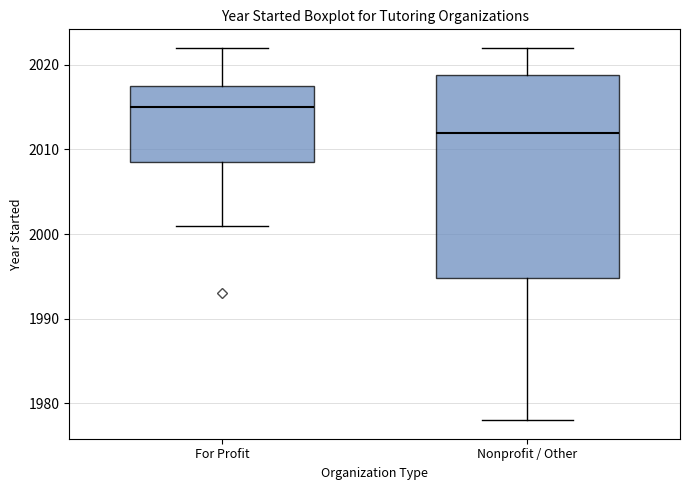

Reading left to right, read every box against the y-axis: the position of its median line, the range the box covers, and the ends of its whiskers. The values are not printed on the chart, so give them approximately, as read against the axis.

For Profit: median 2015, box 2009 to 2018, whiskers 2001 to 2022
Nonprofit / Other: median 2012, box 1995 to 2019, whiskers 1978 to 2022